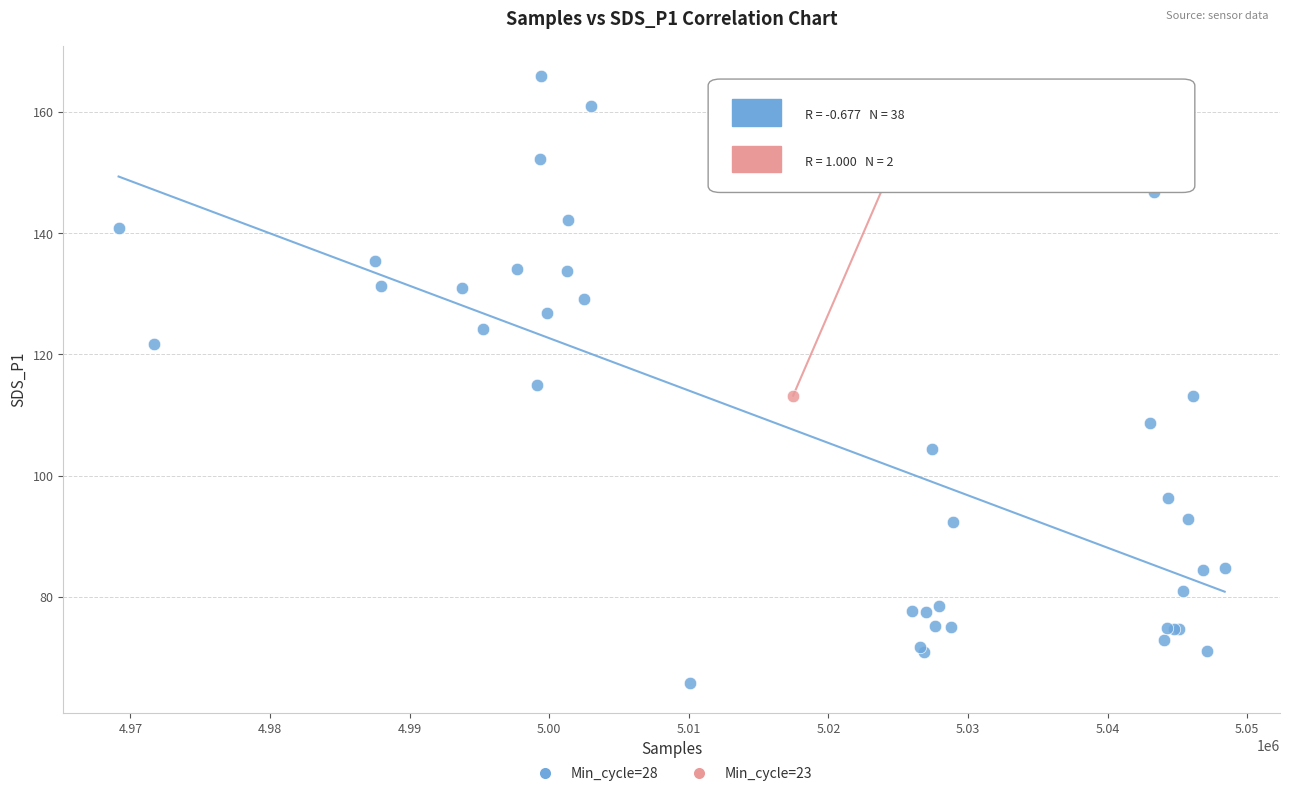

What are all the series names shown in the legend?

Min_cycle=28, Min_cycle=23